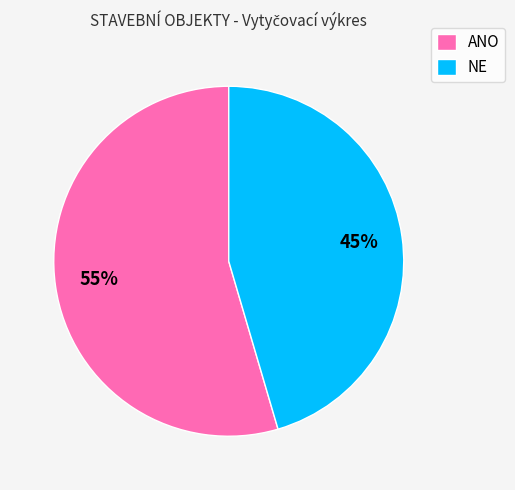

Which slice is the largest?

ANO